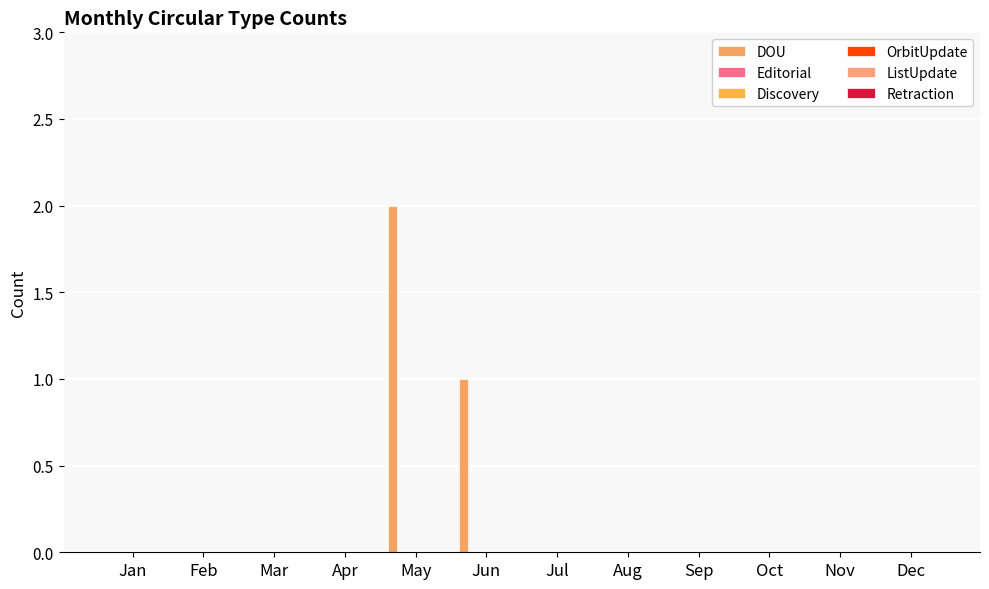

How many distinct data groups are displayed?

1